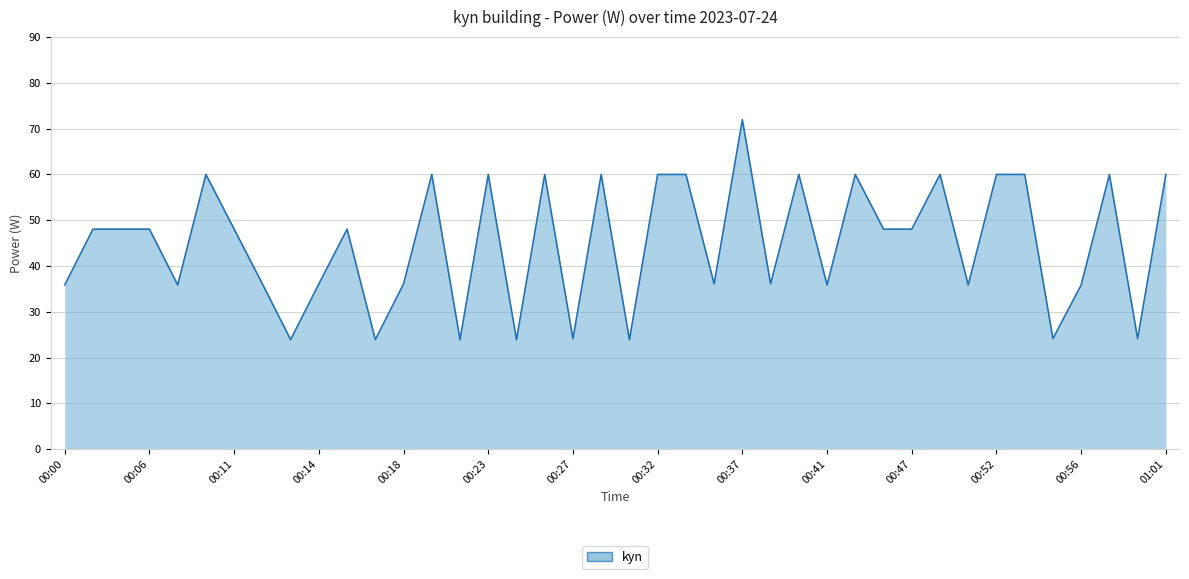

Does the chart have visible grid lines?

Yes